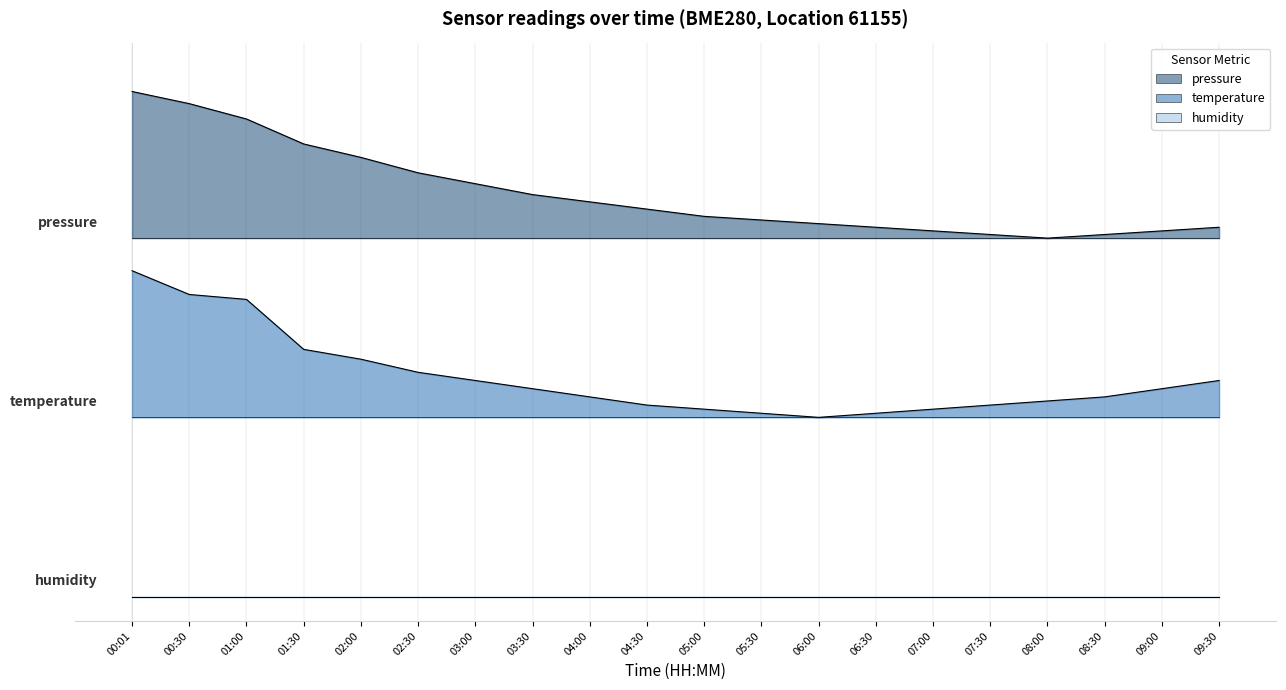

True or false: temperature and pressure intersect in this chart.

False